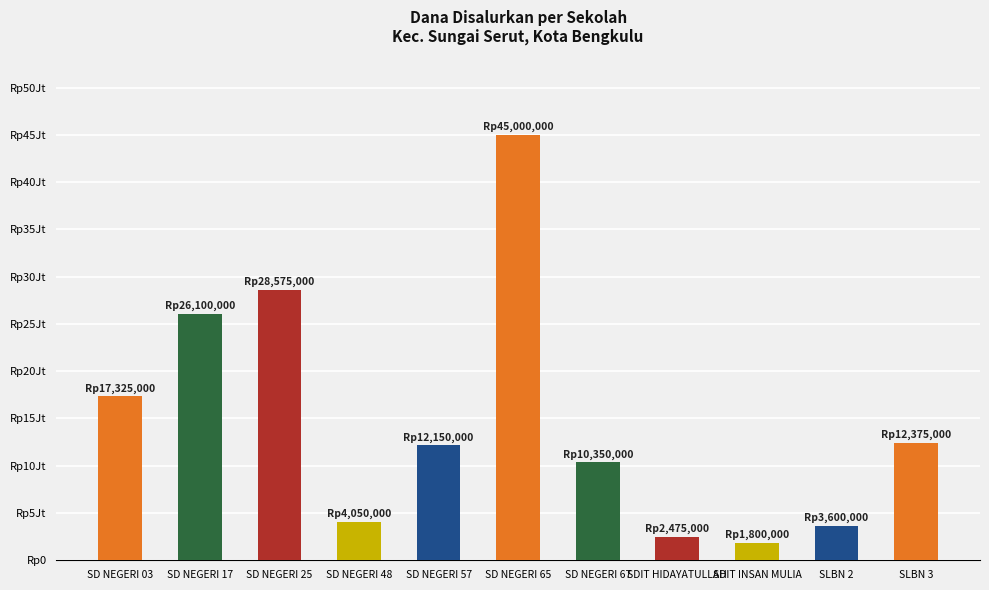

What is the value of the 4th bar from the left?

4050000